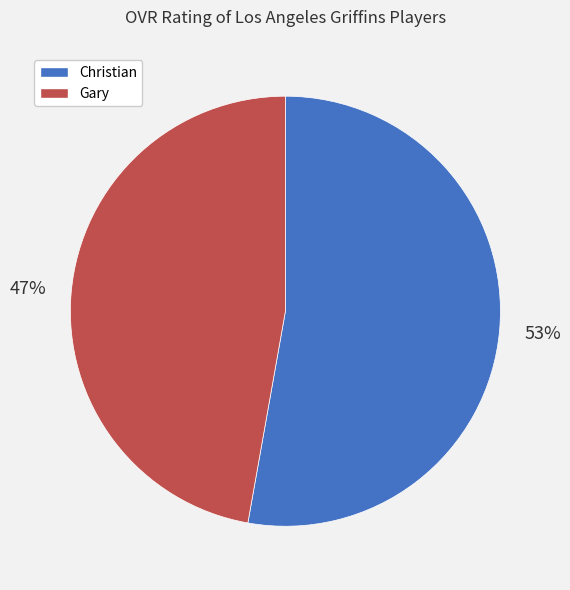

The Gary slice represents 47% of the pie. True or false?

True